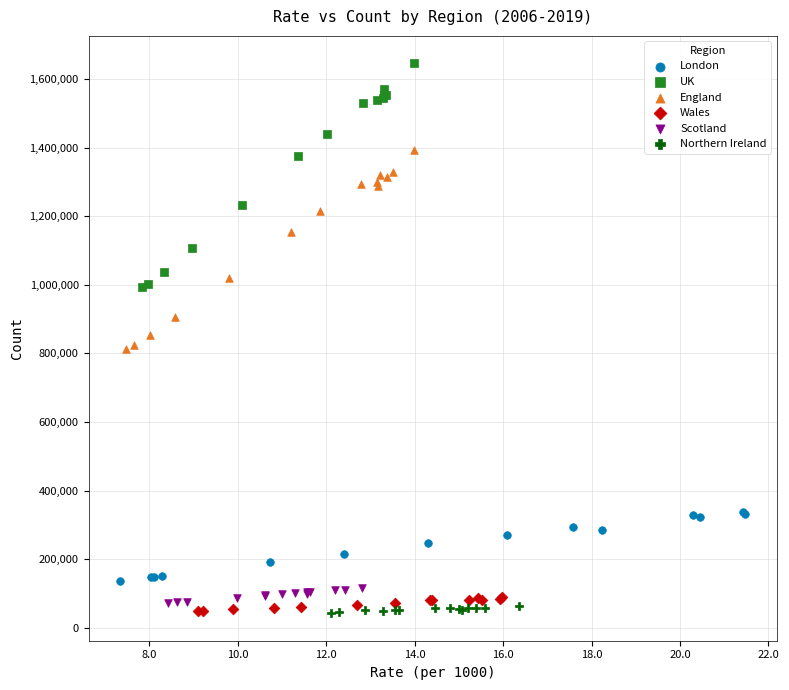

Which series reaches the maximum Y coordinate?

UK